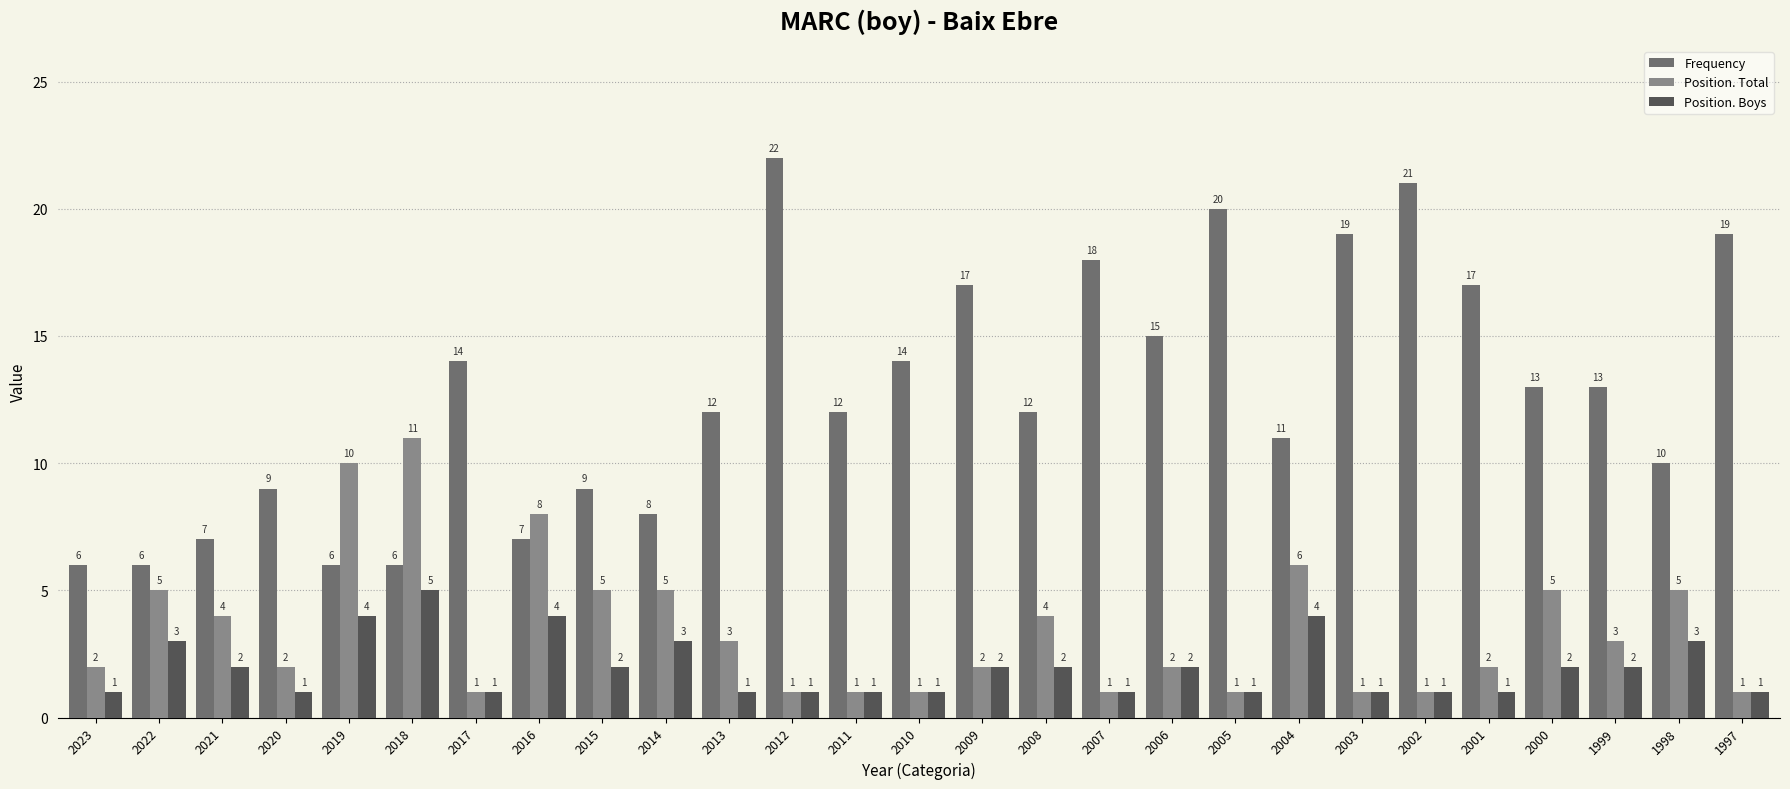

Reading left to right, extract all data points from this chart.

Frequency: 6	6	7	9	6	6	14	7	9	8	12	22	12	14	17	12	18	15	20	11	19	21	17	13	13	10	19
Position. Total: 2	5	4	2	10	11	1	8	5	5	3	1	1	1	2	4	1	2	1	6	1	1	2	5	3	5	1
Position. Boys: 1	3	2	1	4	5	1	4	2	3	1	1	1	1	2	2	1	2	1	4	1	1	1	2	2	3	1